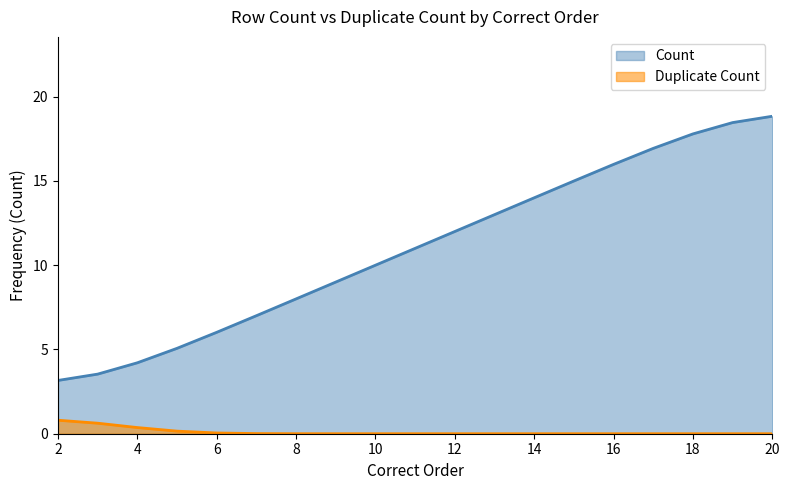

What is the ratio of the value at 9 to the value at 3?

2.5